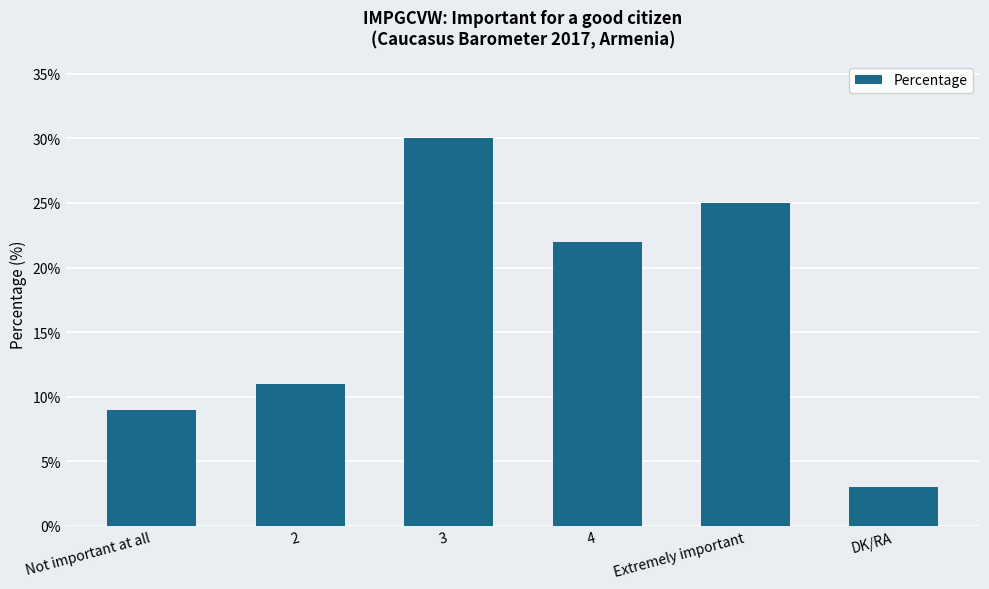

List the labels in order of value, largest first.

3, Extremely important, 4, 2, Not important at all, DK/RA